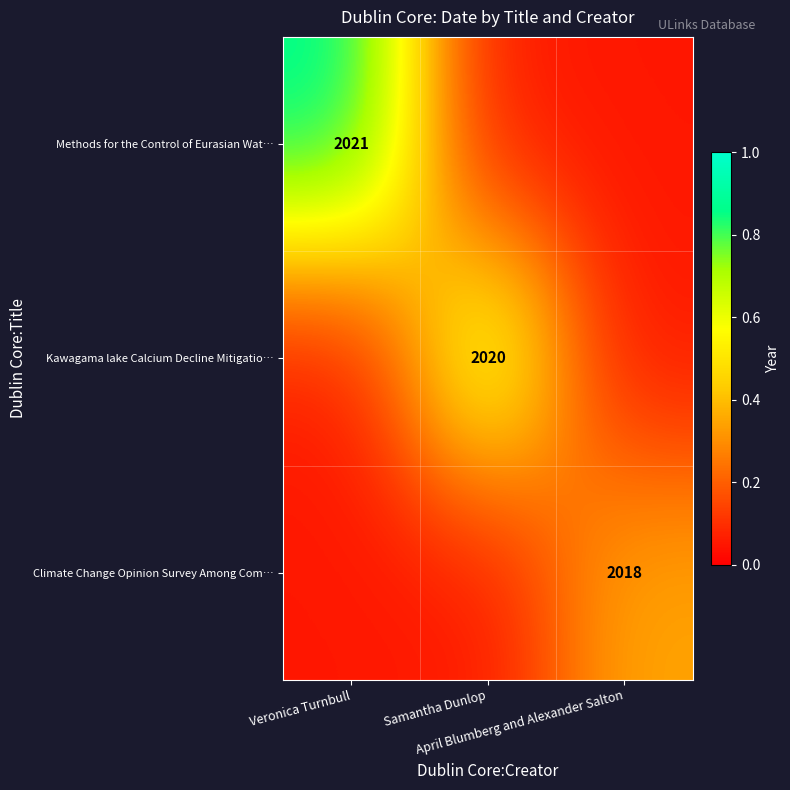

Is the value of Kawagama lake Calcium Decline Mitigatio… at Samantha Dunlop greater than the value of Methods for the Control of Eurasian Wat… at Veronica Turnbull?

No